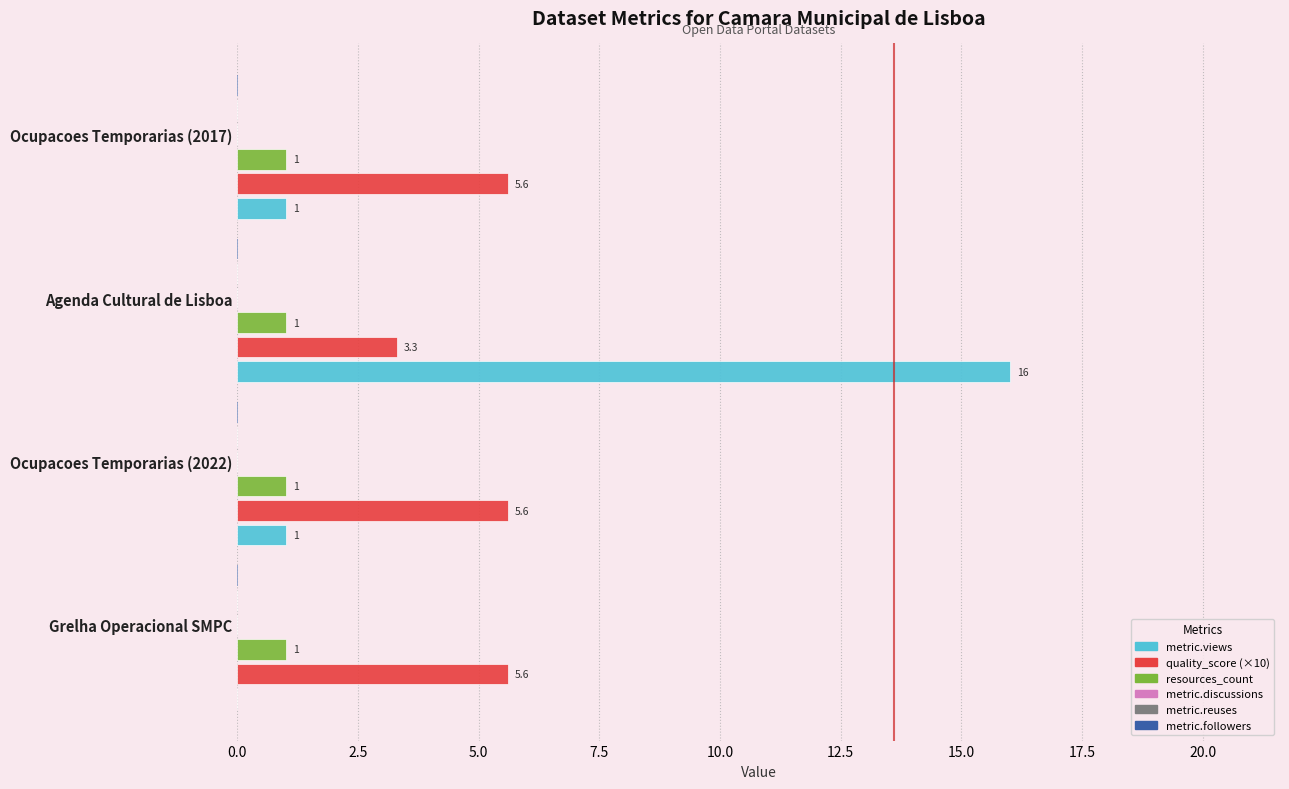

Which series has the largest total across all categories?

quality_score (×10)